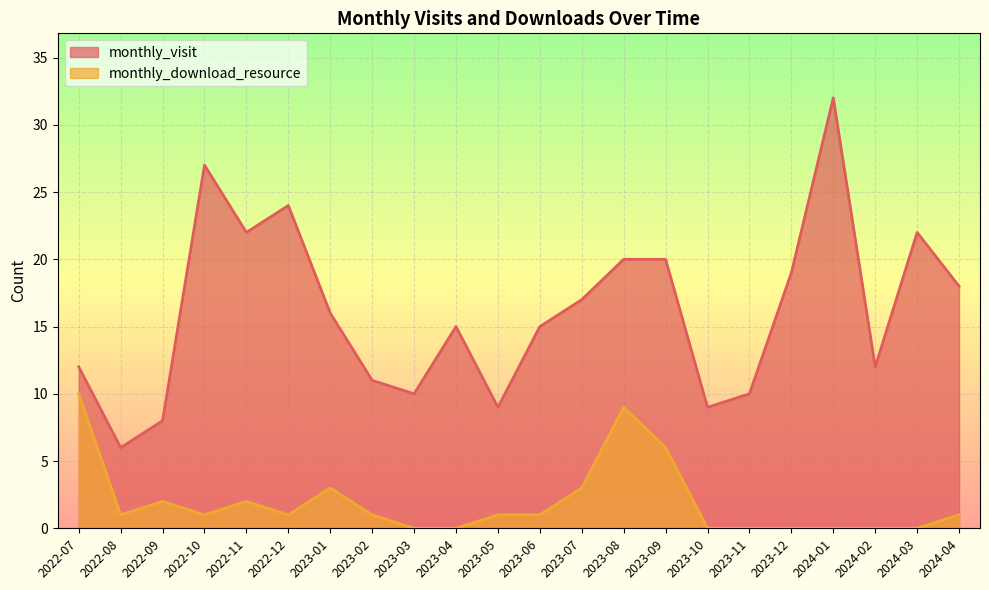

What is the highest value of the monthly_visit series?

32